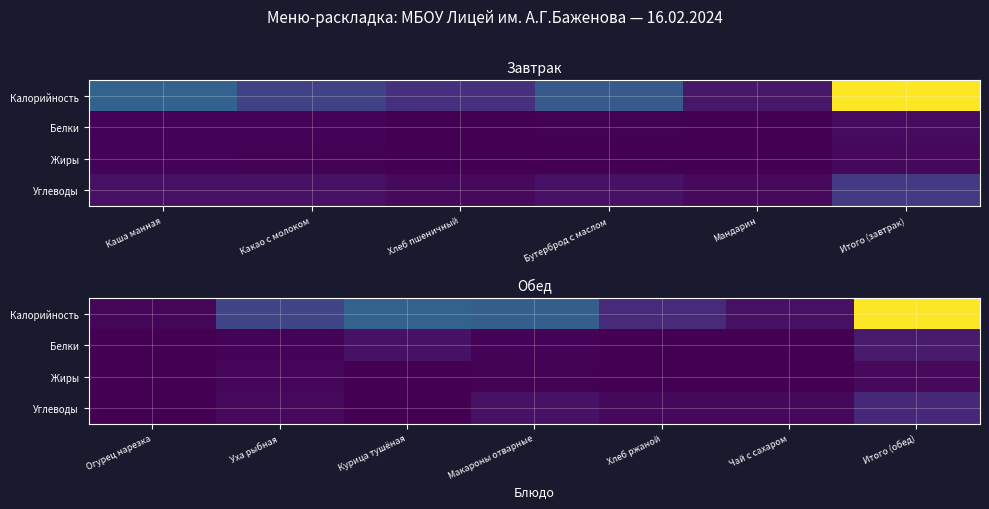

Is it true that Белки equals 4.6 at Уха рыбная?

False